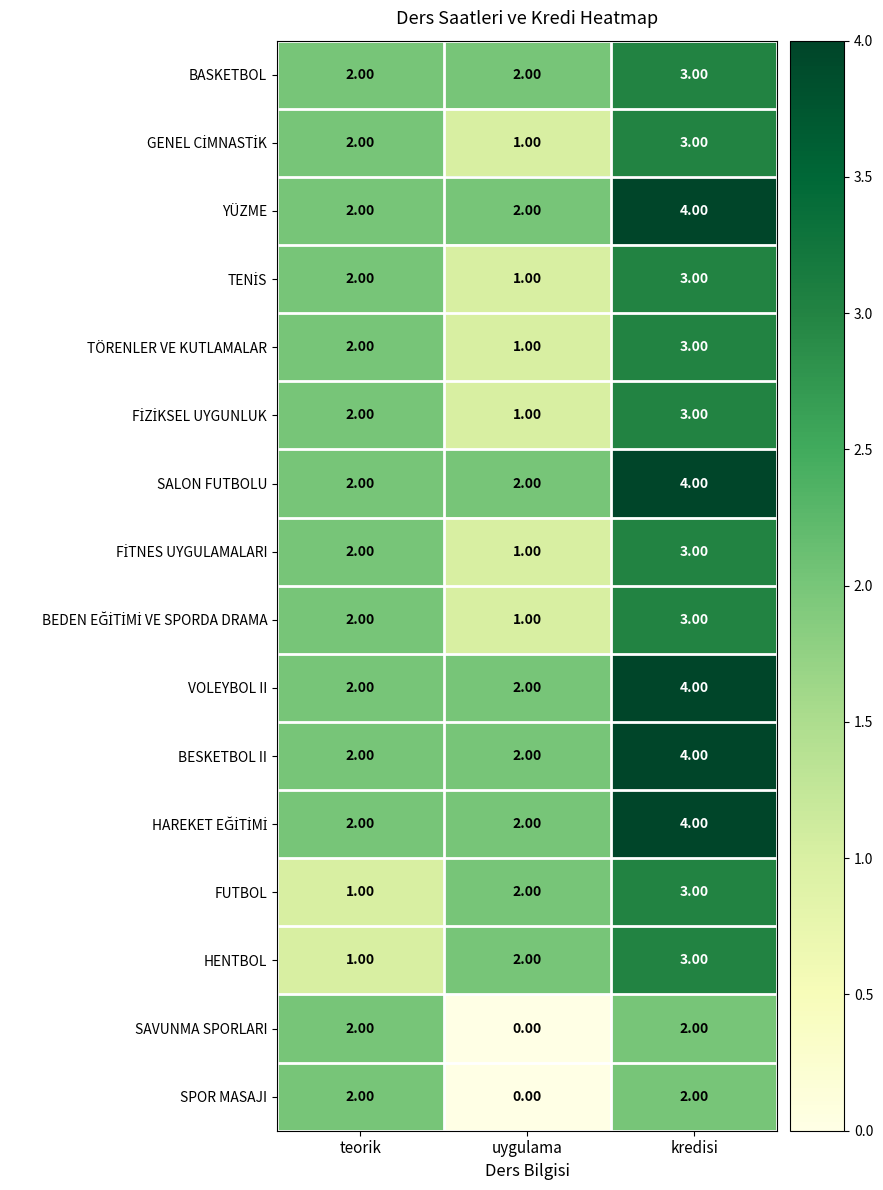

What is the total value across all series at teorik?

30